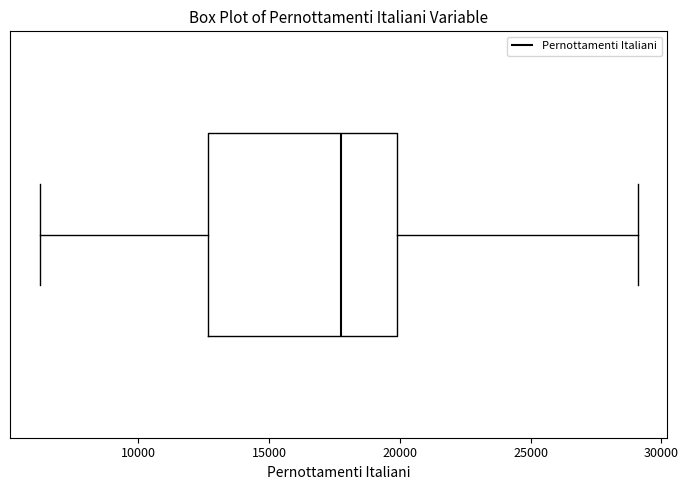

Read this box plot against the x-axis: the position of the median line, the range covered by the box, and the ends of both whiskers. The values are not printed on the chart, so give them approximately, as read against the axis.

median 18000, box 12500 to 20000, whiskers 6000 to 29000